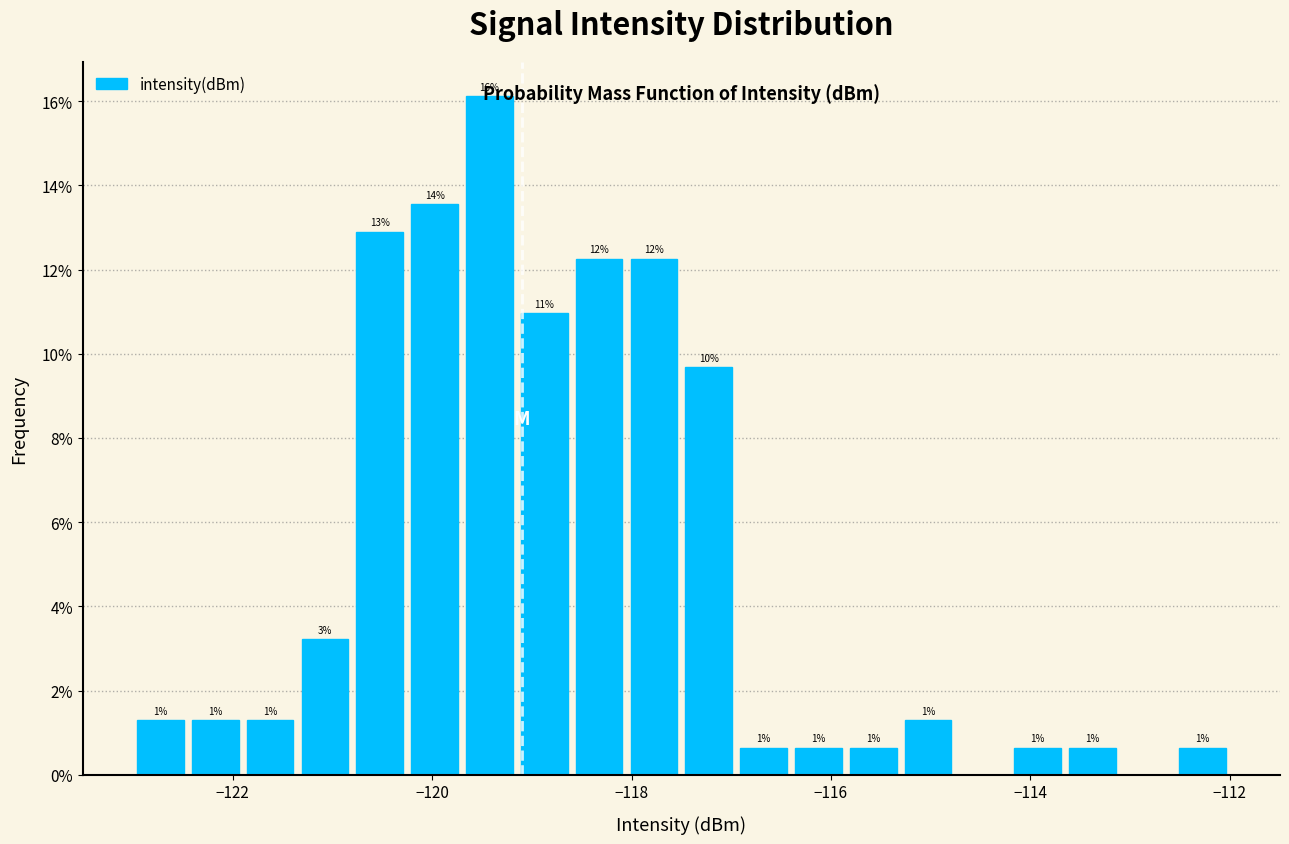

Around what value on the x-axis is the tallest bar? Give the approximate position of its centre, as read against the axis.

-119.4